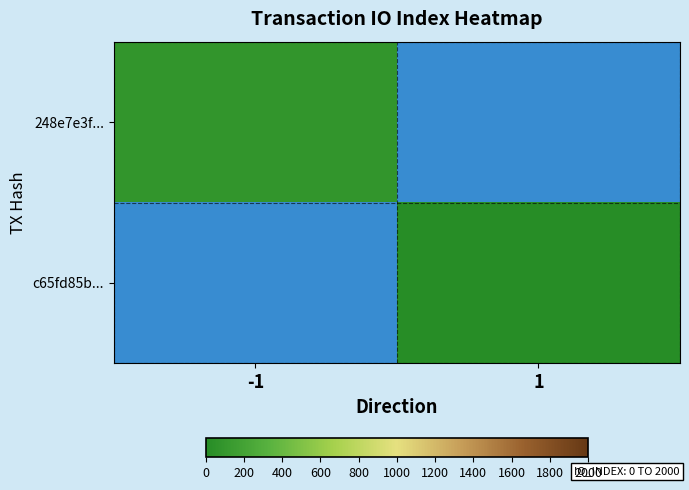

Rank the series by their average value, from lowest to highest.

248e7e3f..., c65fd85b...